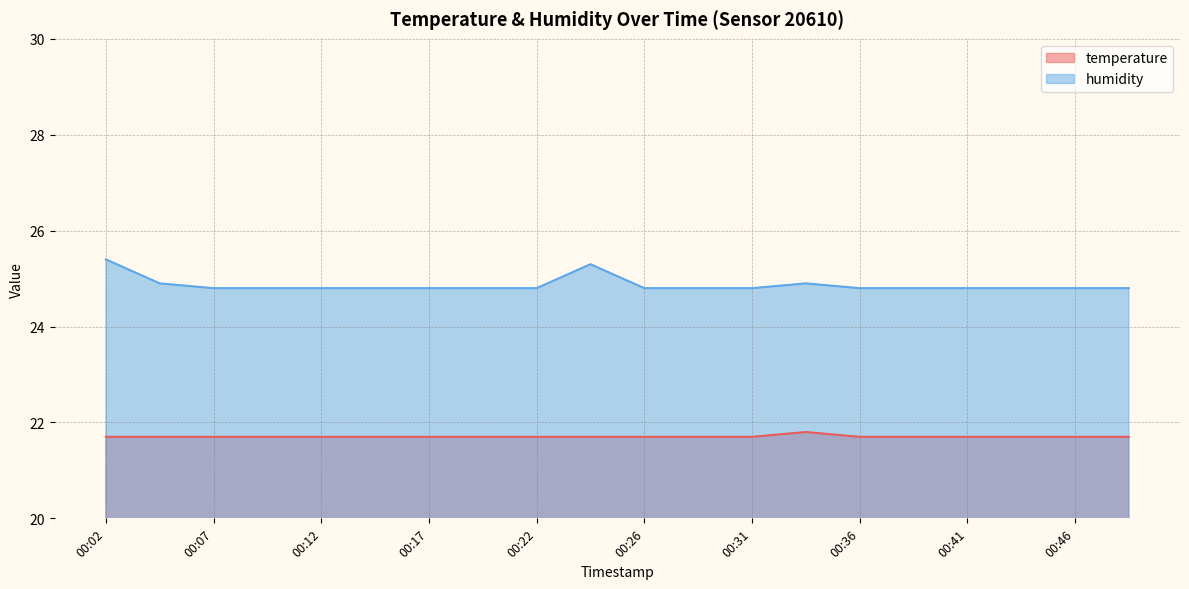

At how many categories does at least one series exceed 23?

20